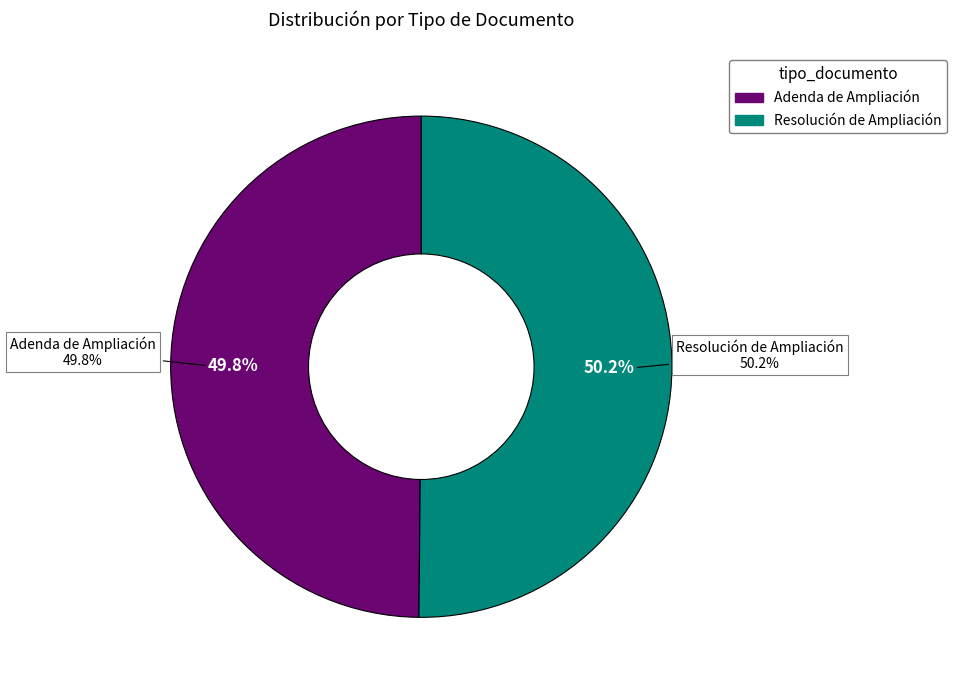

Rank the categories by value from lowest to highest.

Adenda de Ampliación, Resolución de Ampliación